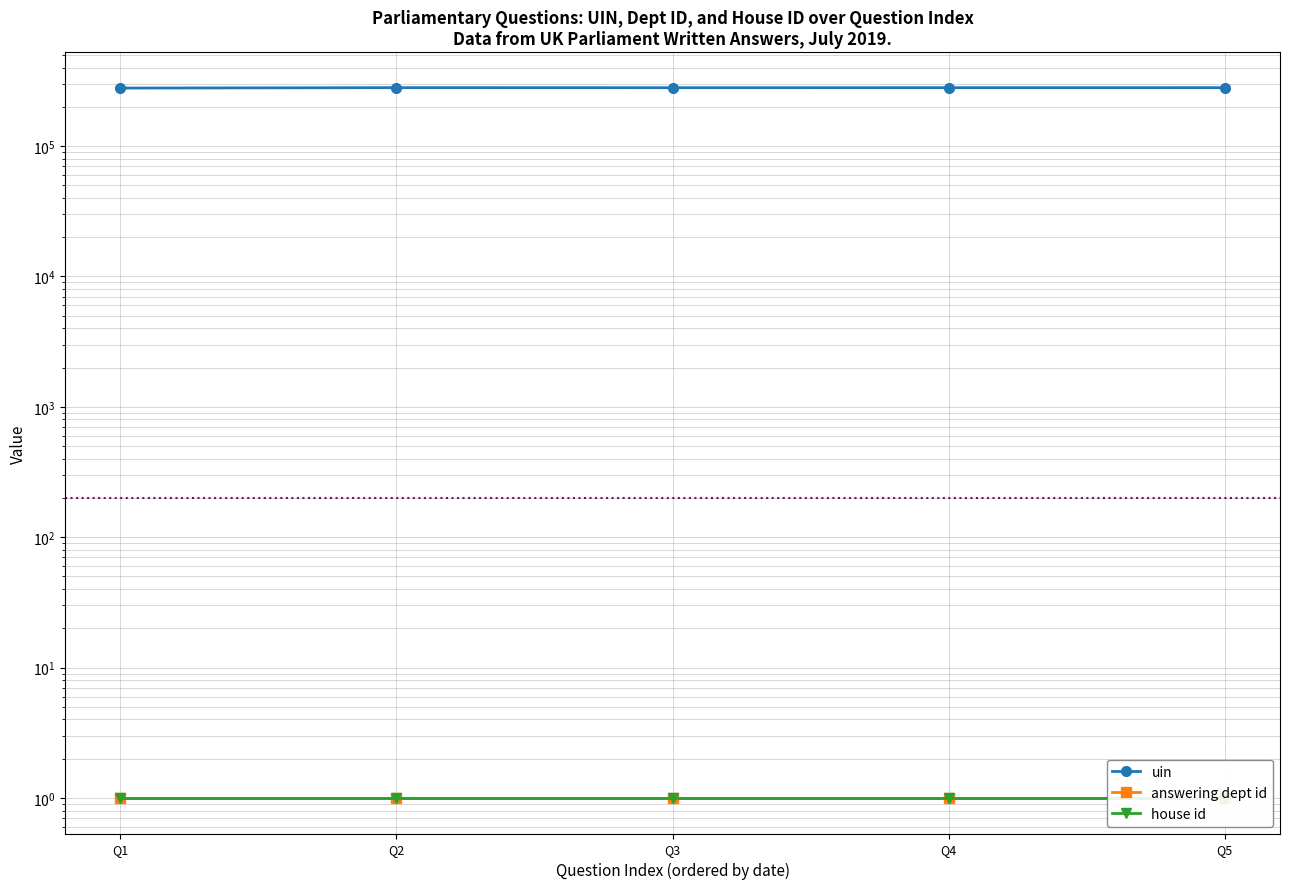

At which category is the sum across all series the highest?

Q2